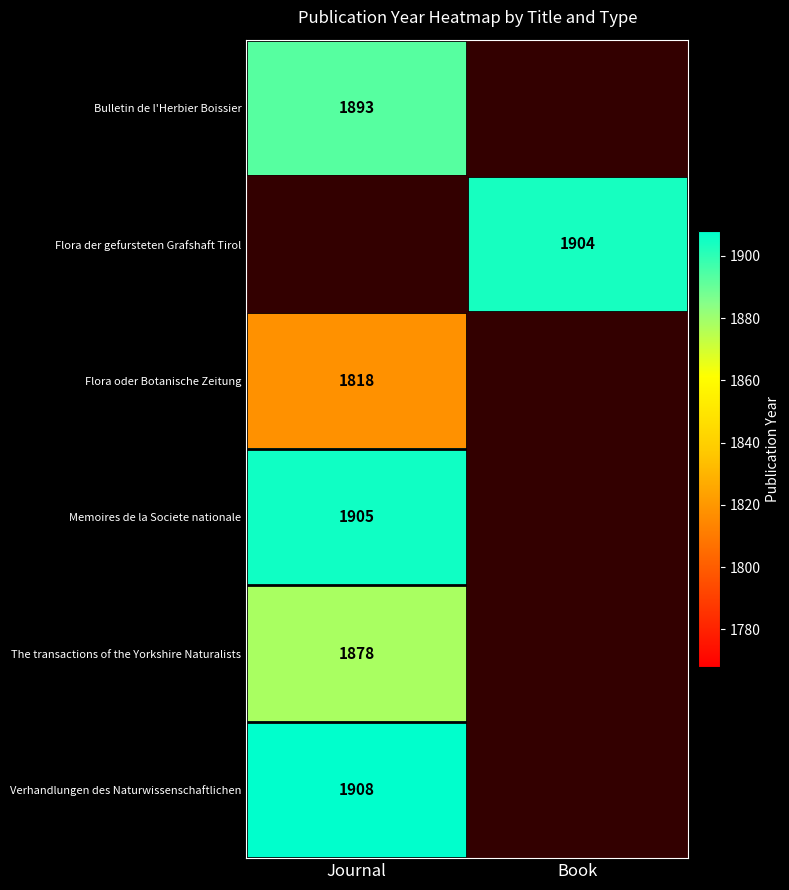

The Bulletin de l'Herbier Boissier series shows 1893 at Journal. True or false?

True